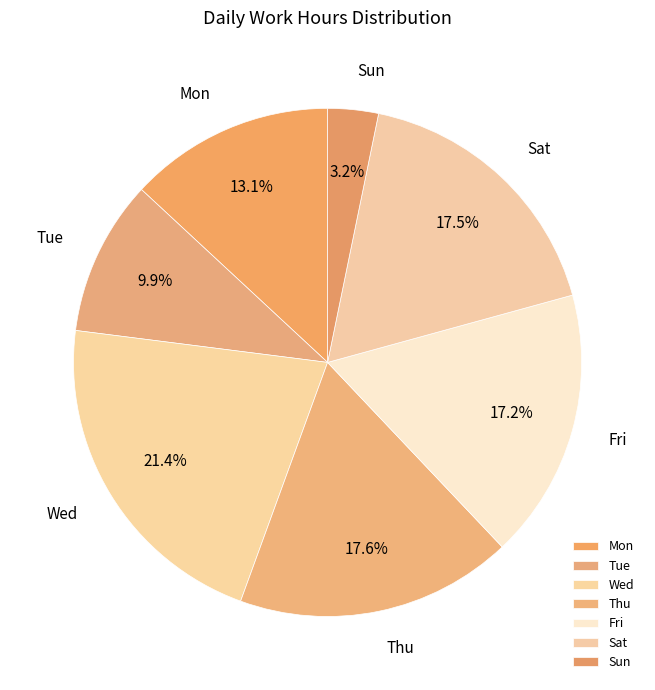

Is Sun the majority of the pie?

No